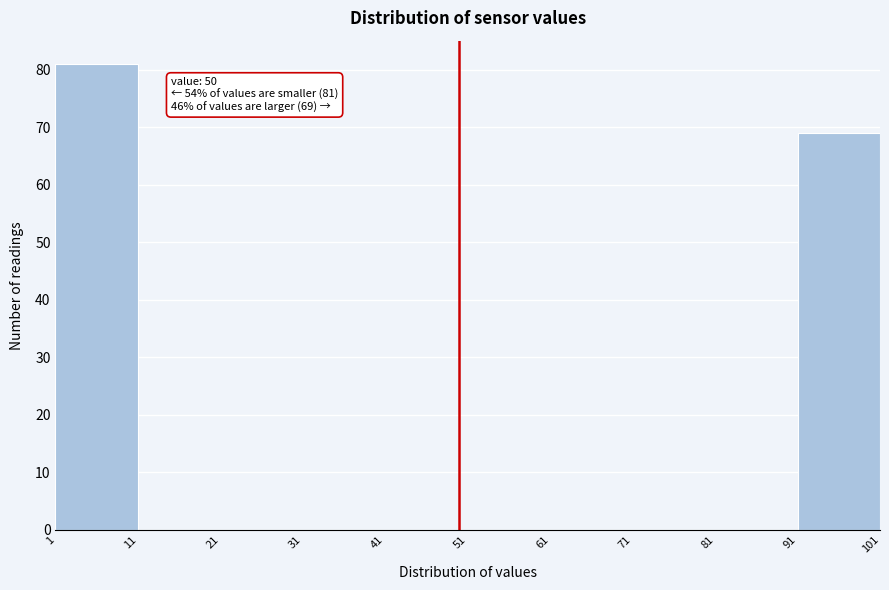

Over which range of the x-axis is the bar tallest?

1 to 11